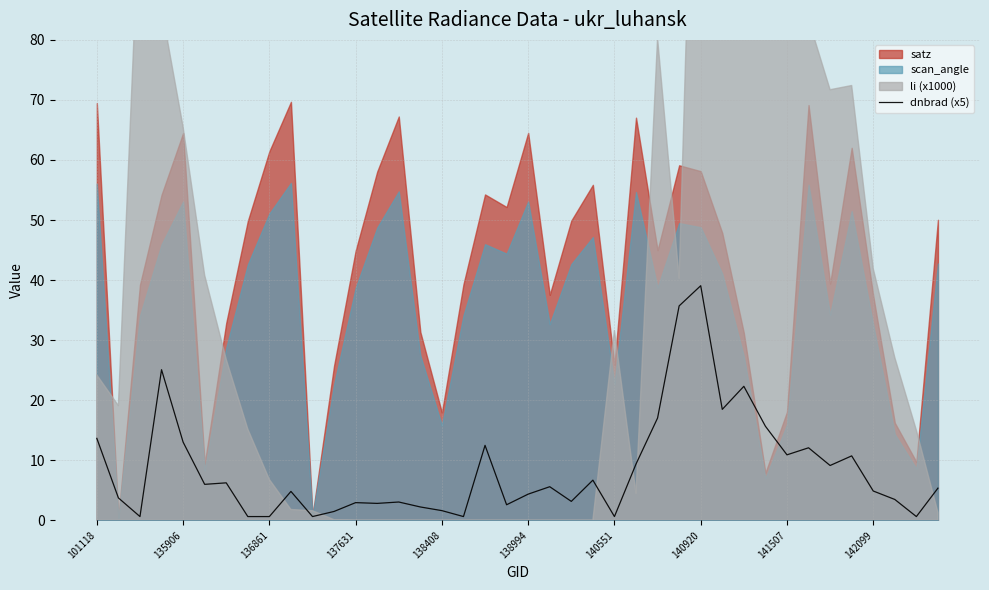

The chart shows a value of 8.1 at 142099. True or false?

False